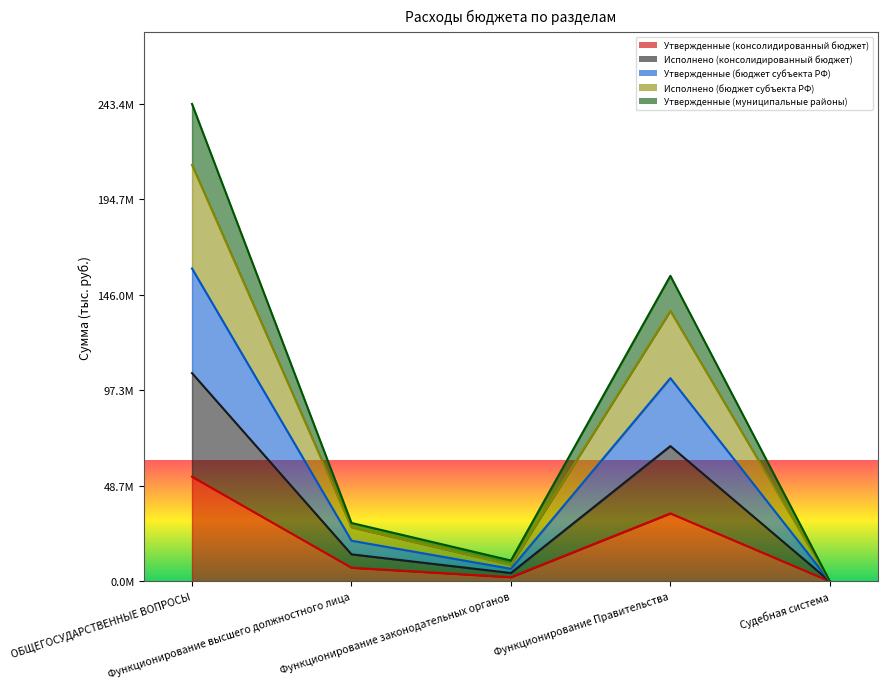

What is the label of the 2nd point from the right?

Функционирование Правительства